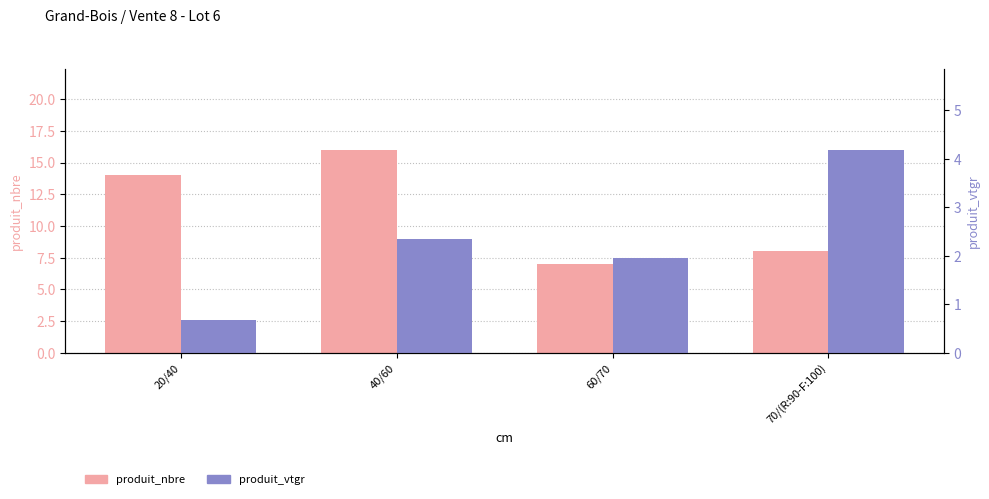

Which series has the largest total across all categories?

produit_nbre